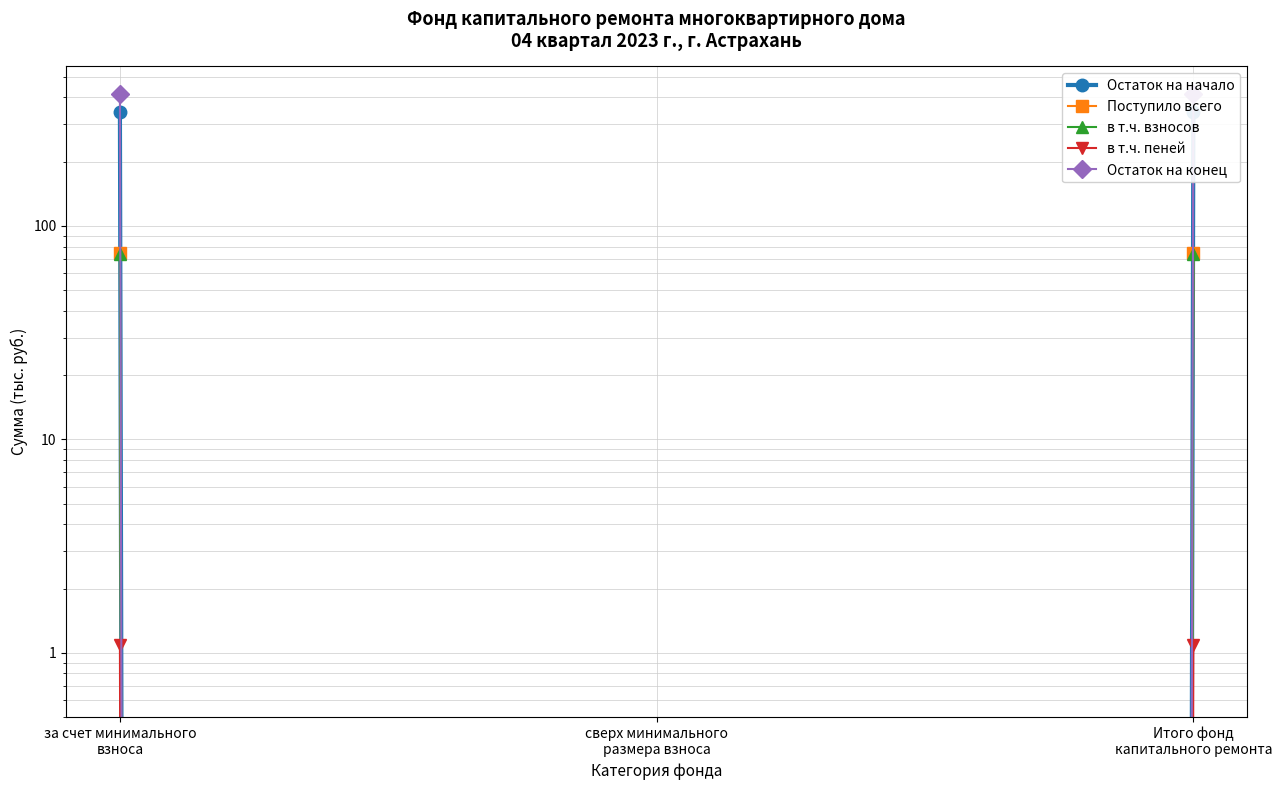

What position from the left is за счет минимального
взноса?

1